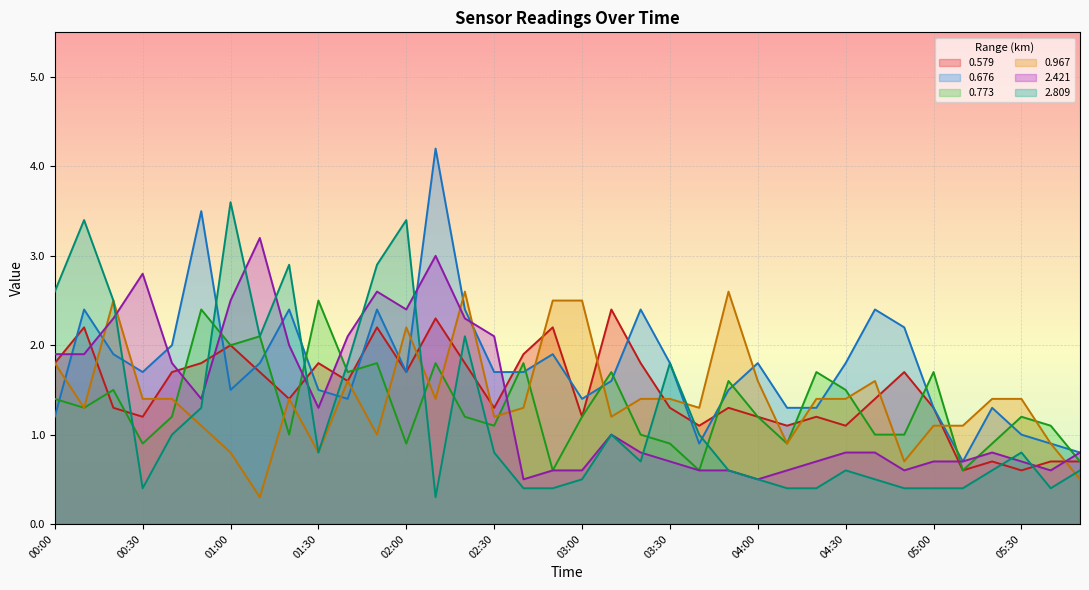

Which has a higher value, 00:10 or 00:30?

00:10